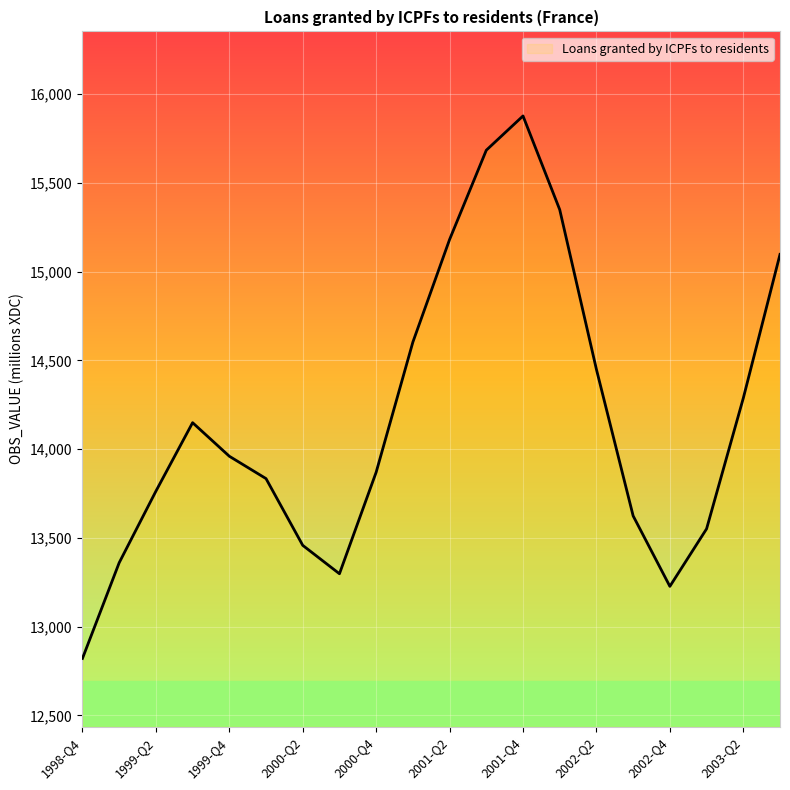

What is the maximum value shown in the chart?

15877